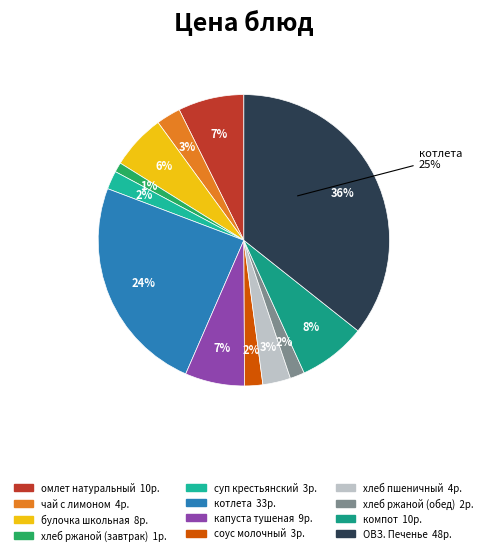

What percentage do компот and котлета together represent?

31.8%